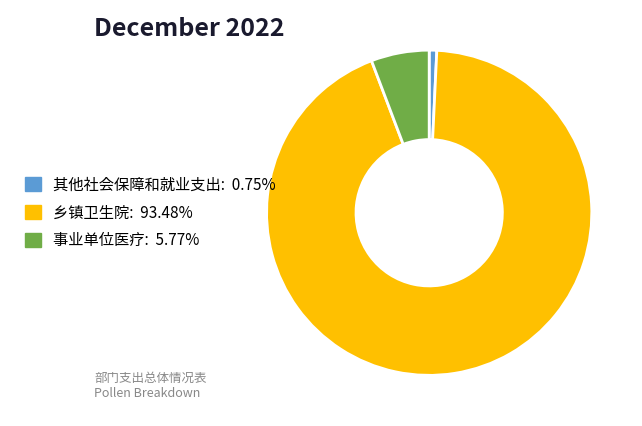

Does any single category account for the majority?

Yes